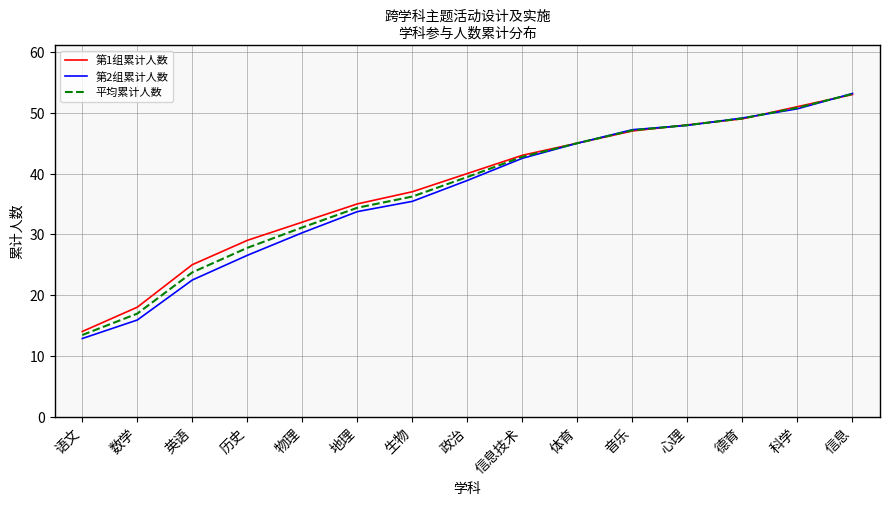

The 第2组累计人数 series shows 22.8 at 数学. True or false?

False